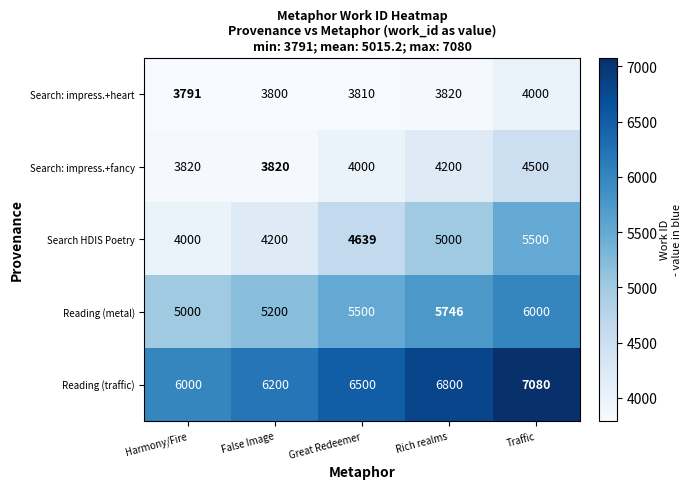

At Rich realms, list the series in order from largest to smallest.

Reading (traffic), Reading (metal), Search HDIS Poetry, Search: impress.+fancy, Search: impress.+heart